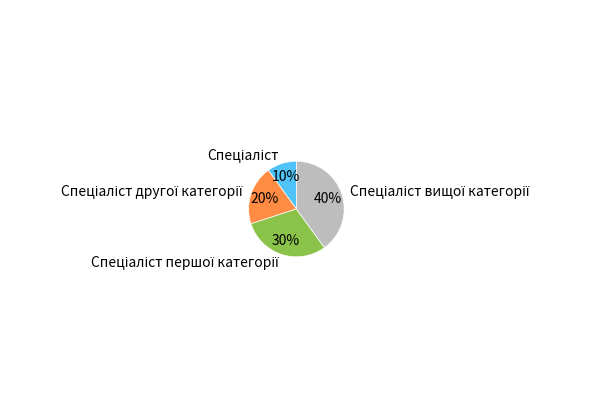

Is there a majority slice in this chart?

No